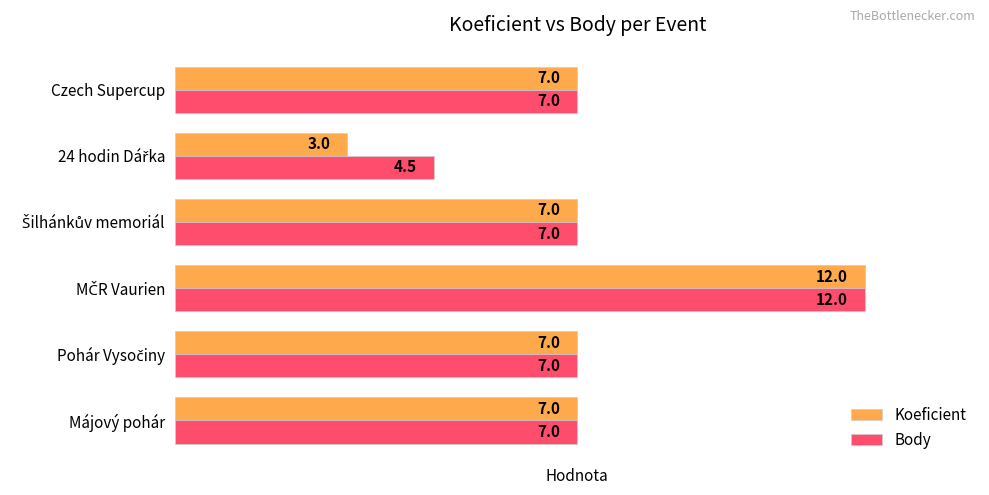

What is the difference between the maximum and minimum values in the Body series?

7.5